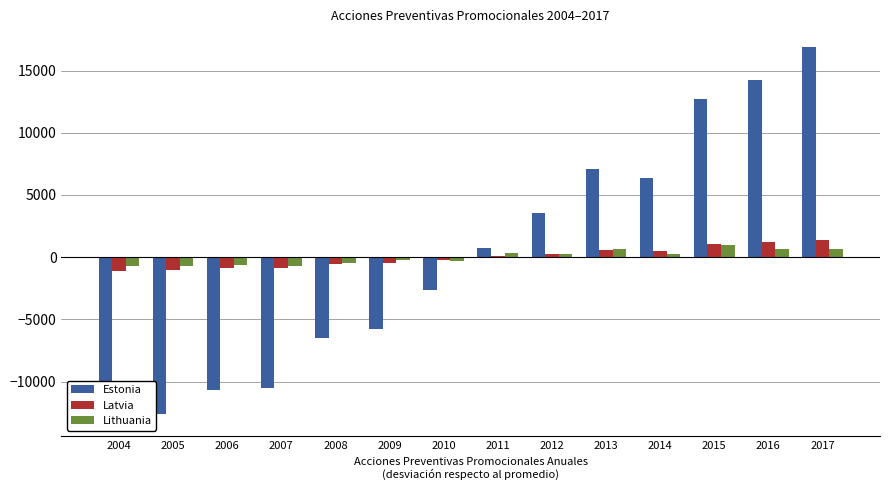

The value of Latvia at 2007 is -873.6. True or false?

True